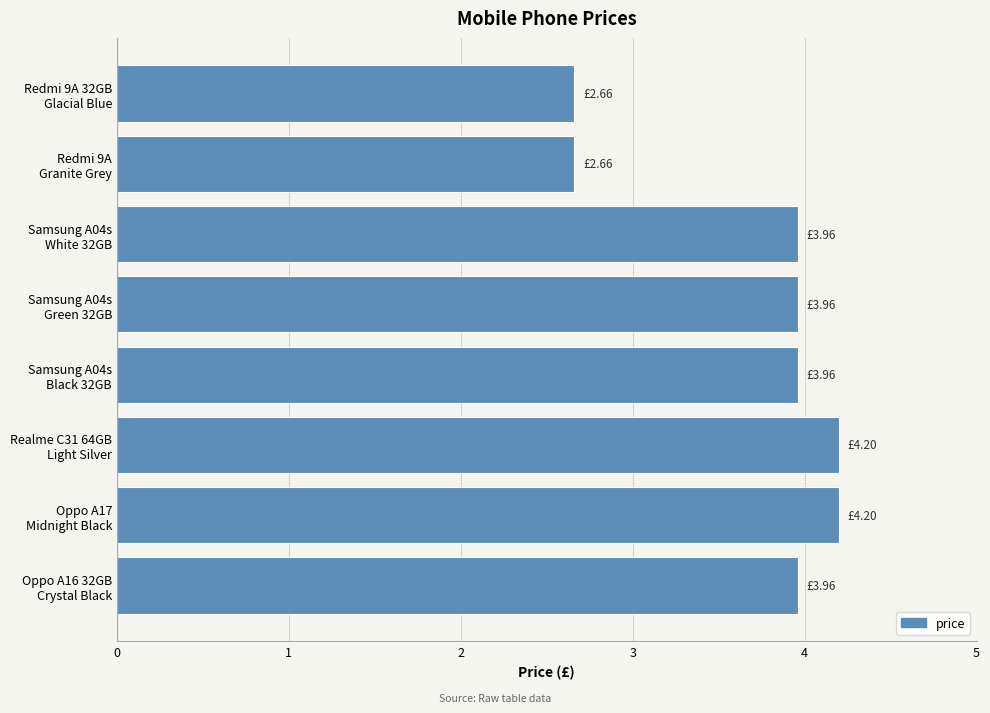

What is the difference between the maximum and minimum values?

1.5